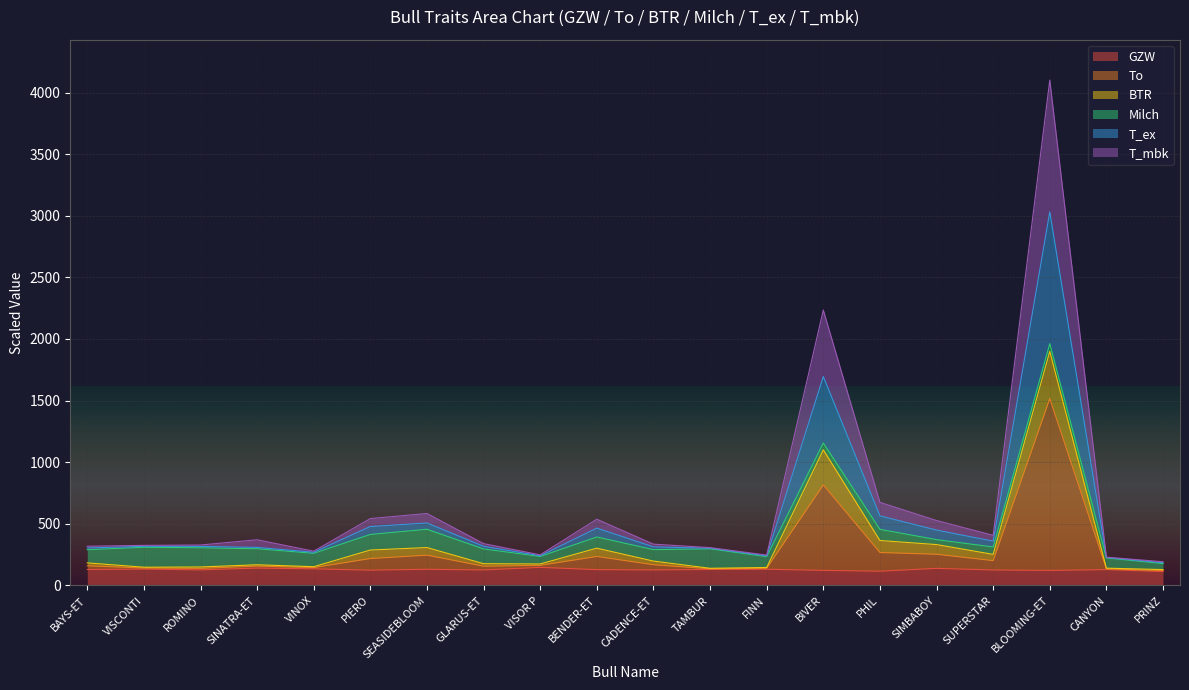

What are all the series names shown in the legend?

GZW, To, BTR, Milch, T_ex, T_mbk